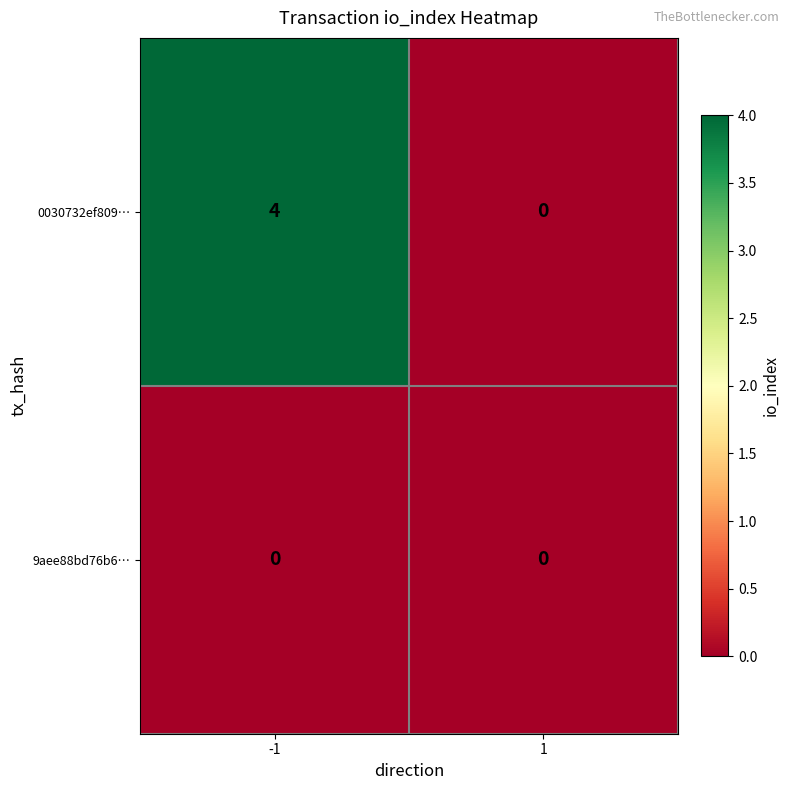

What is the maximum value shown in the chart?

4